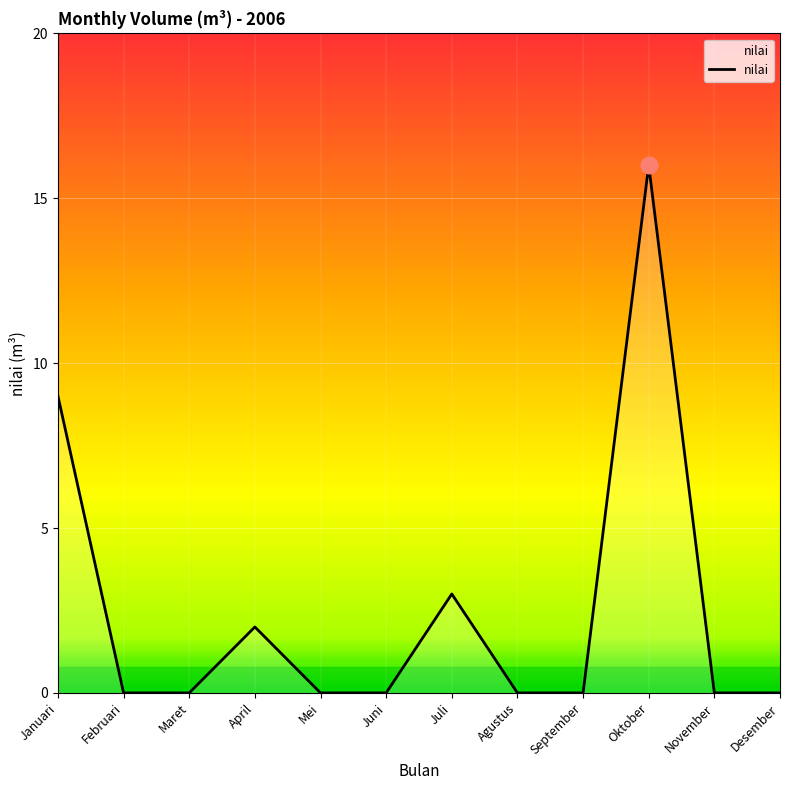

What position from the right is Desember?

1